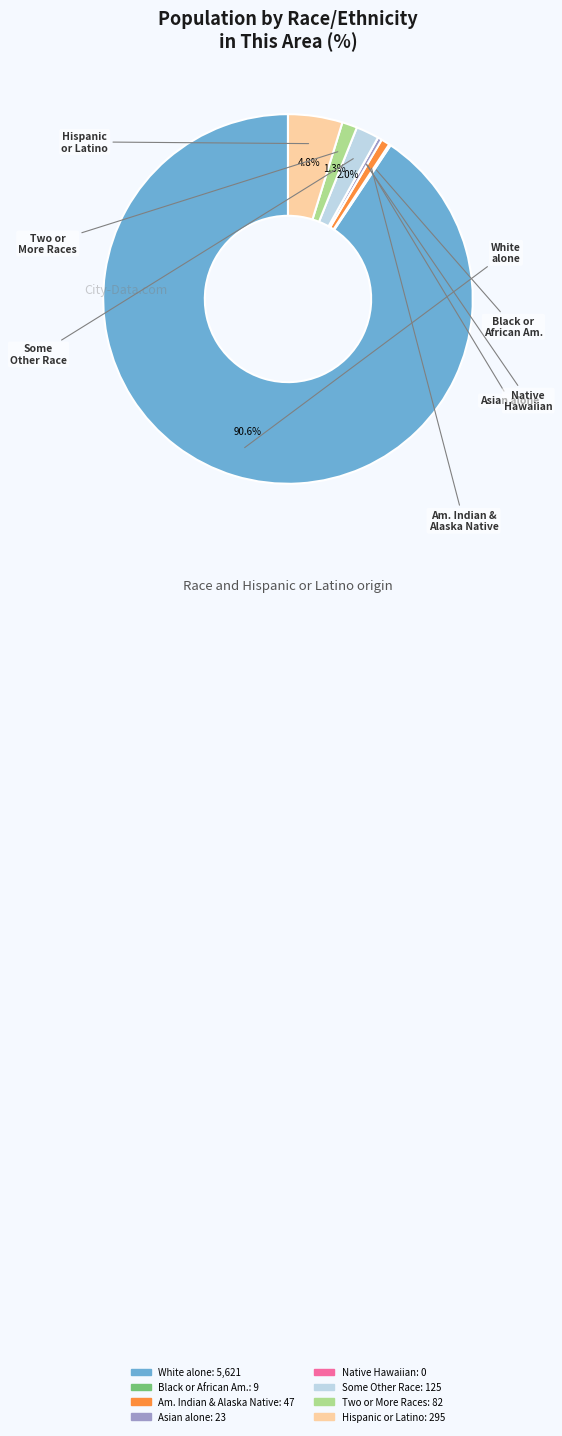

Is there a majority slice in this chart?

Yes